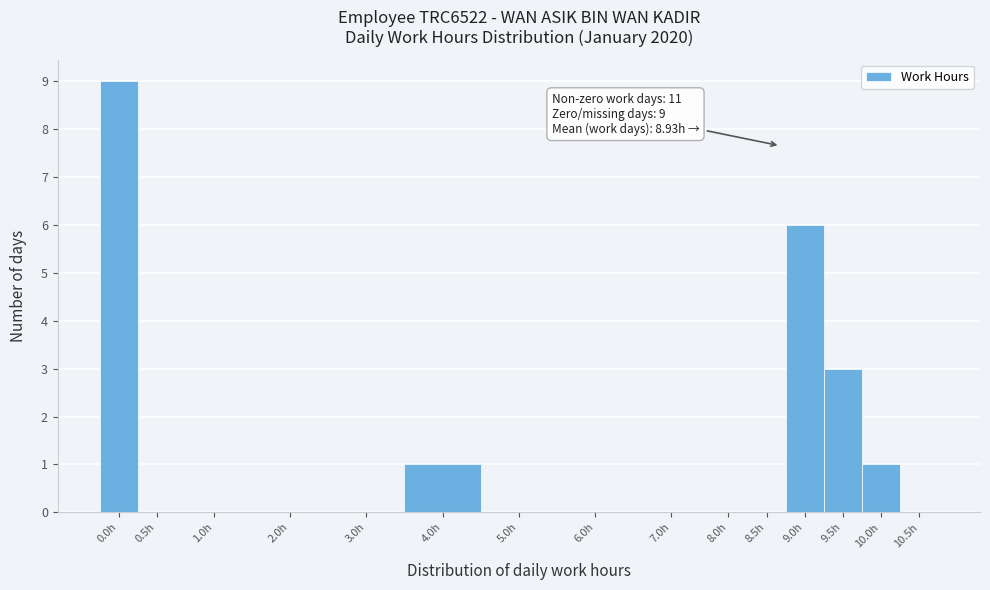

Reading right to left, transcribe all the data shown in this chart.

10.5h=0	10.0h=1	9.5h=3	9.0h=6	8.5h=0	8.0h=0	7.0h=0	6.0h=0	5.0h=0	4.0h=1	3.0h=0	2.0h=0	1.0h=0	0.5h=0	0.0h=9